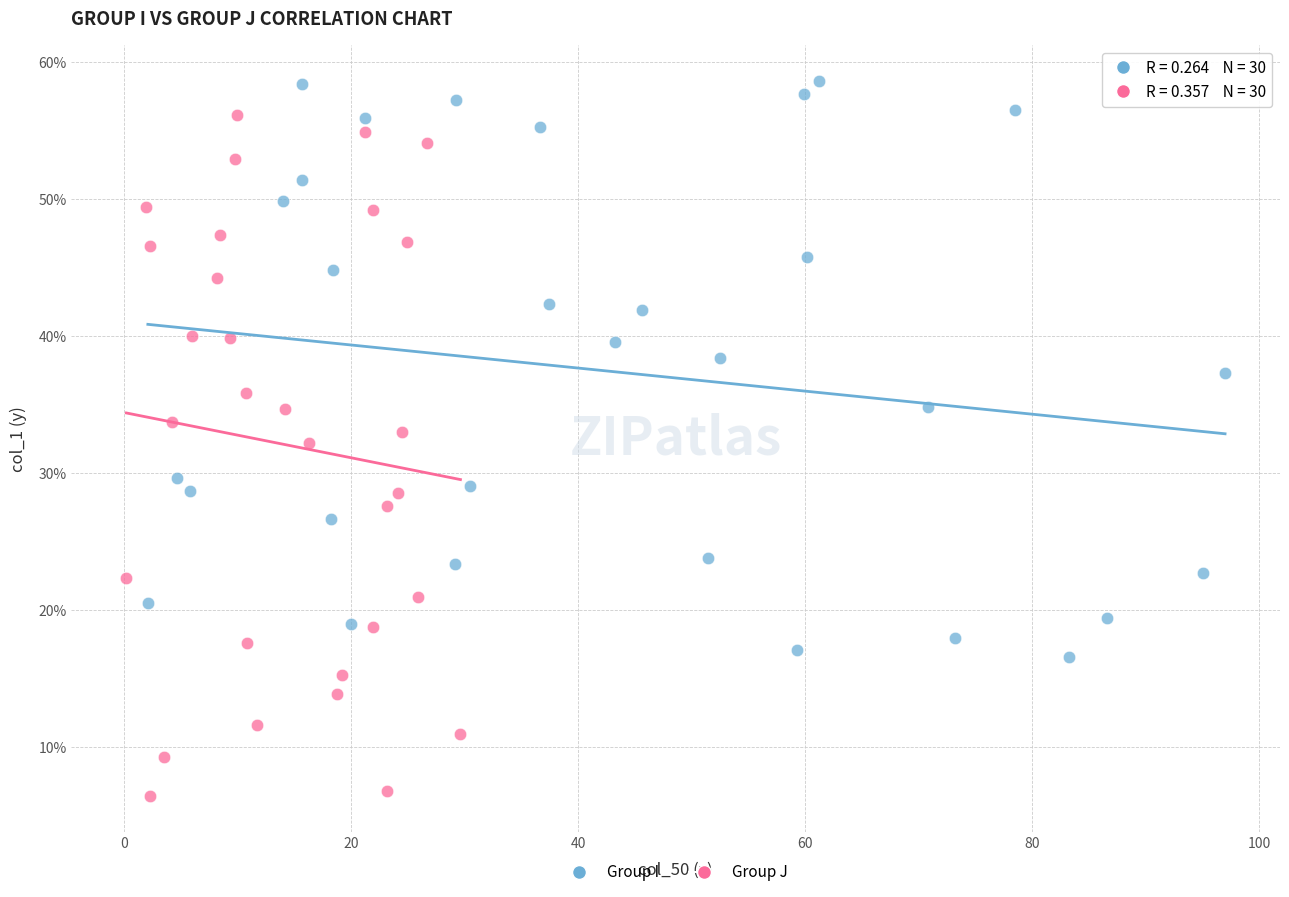

Which series reaches the maximum Y coordinate?

Group I